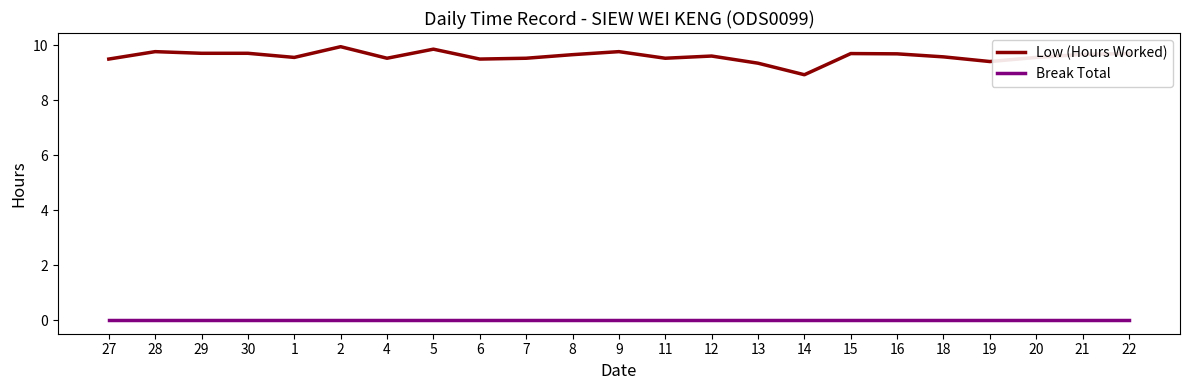

What is the total value across all series at 22?

9.7